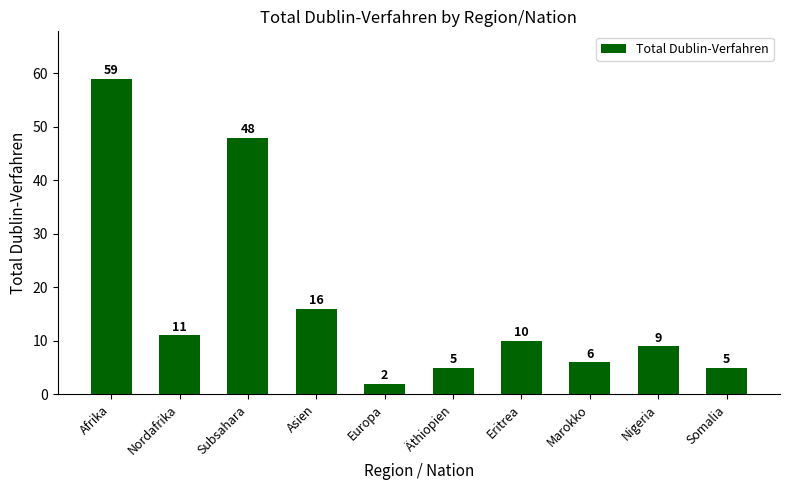

What is the difference between the values at Subsahara and Afrika?

11